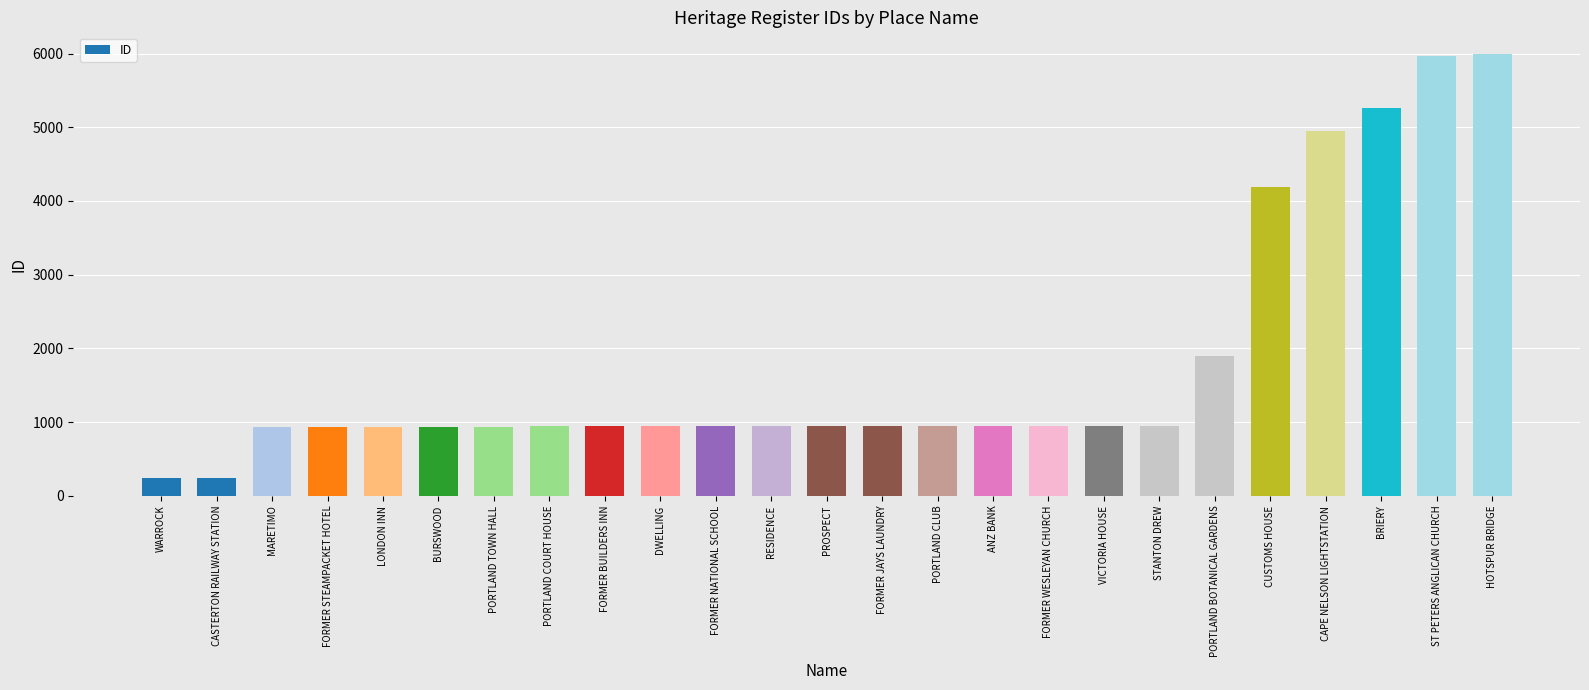

Is it true that the value at DWELLING is 1456?

False